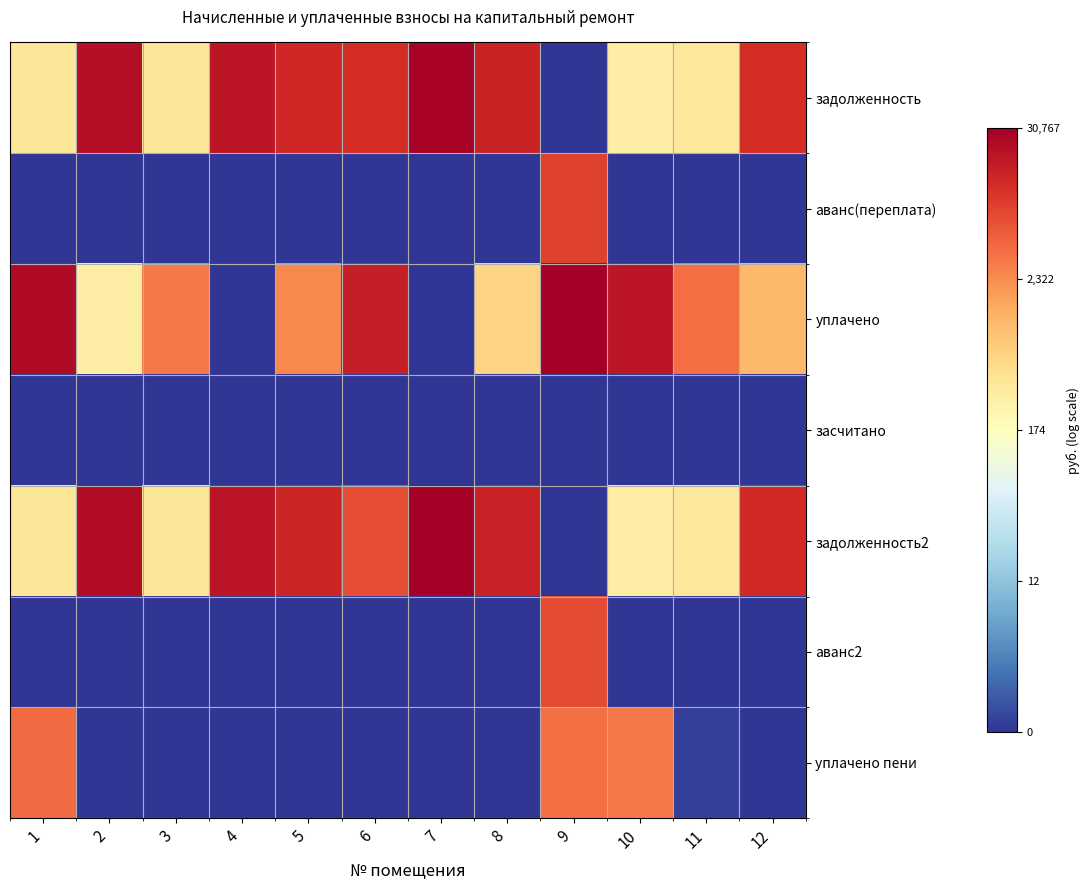

Between 6 and 5, which is larger?

5